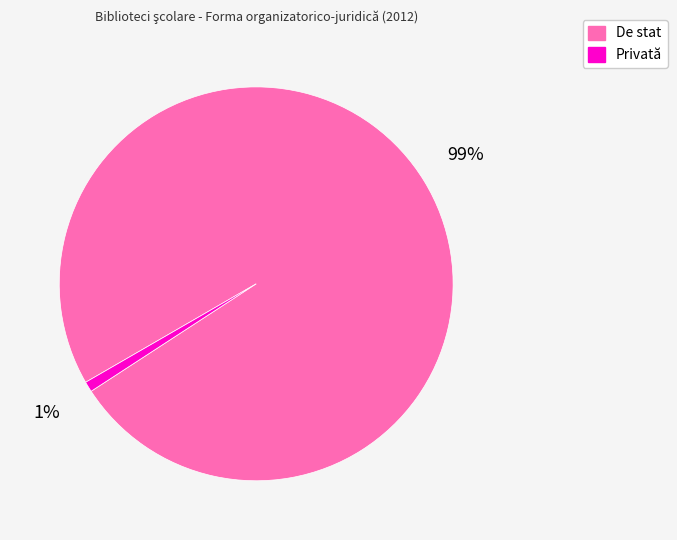

The Privată slice represents 11% of the pie. True or false?

False